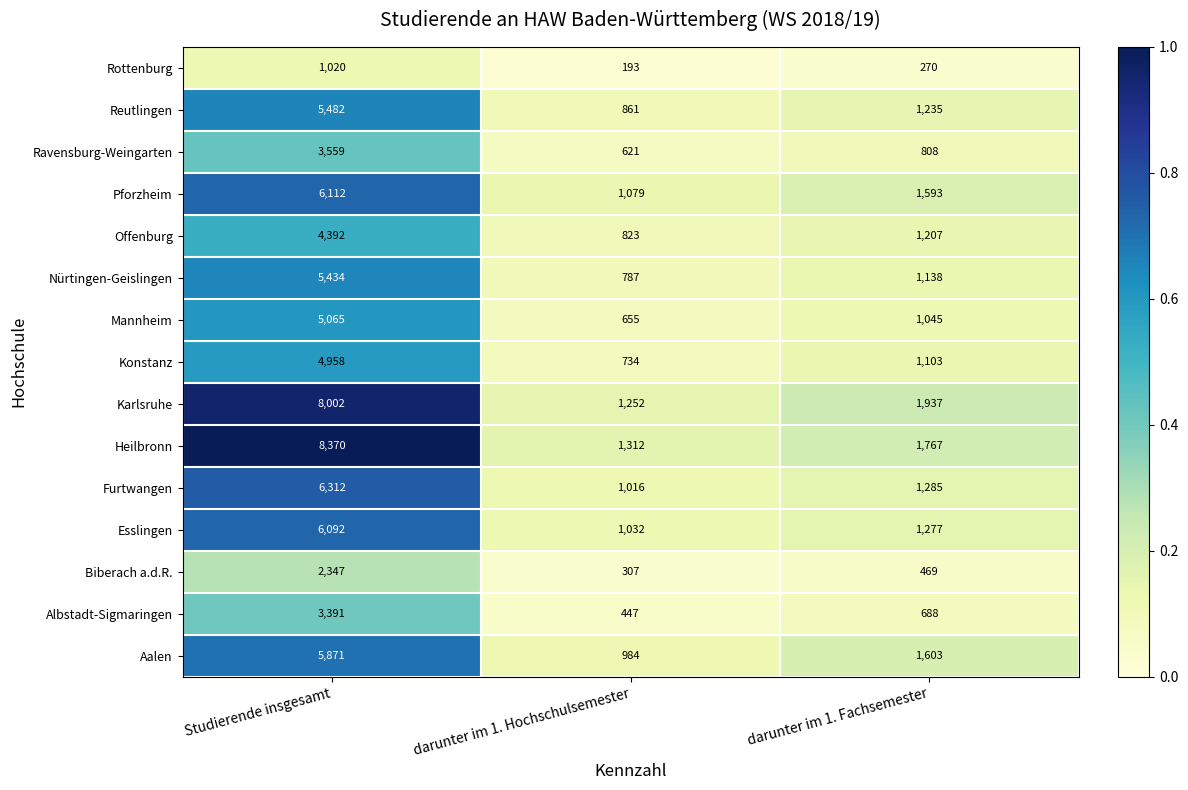

The value of Pforzheim at darunter im 1. Hochschulsemester is 1664. True or false?

False